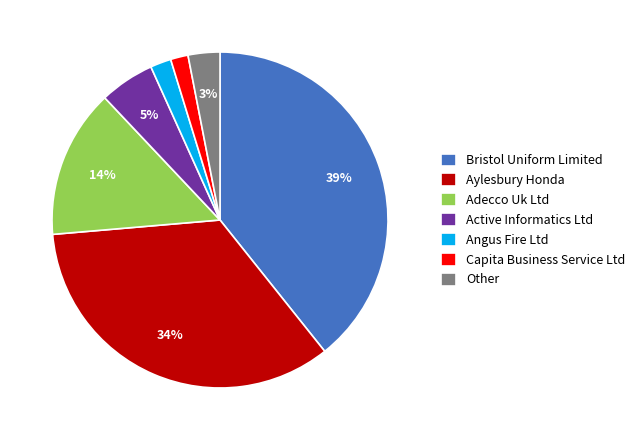

To the nearest percent, what is the average slice percentage?

14%